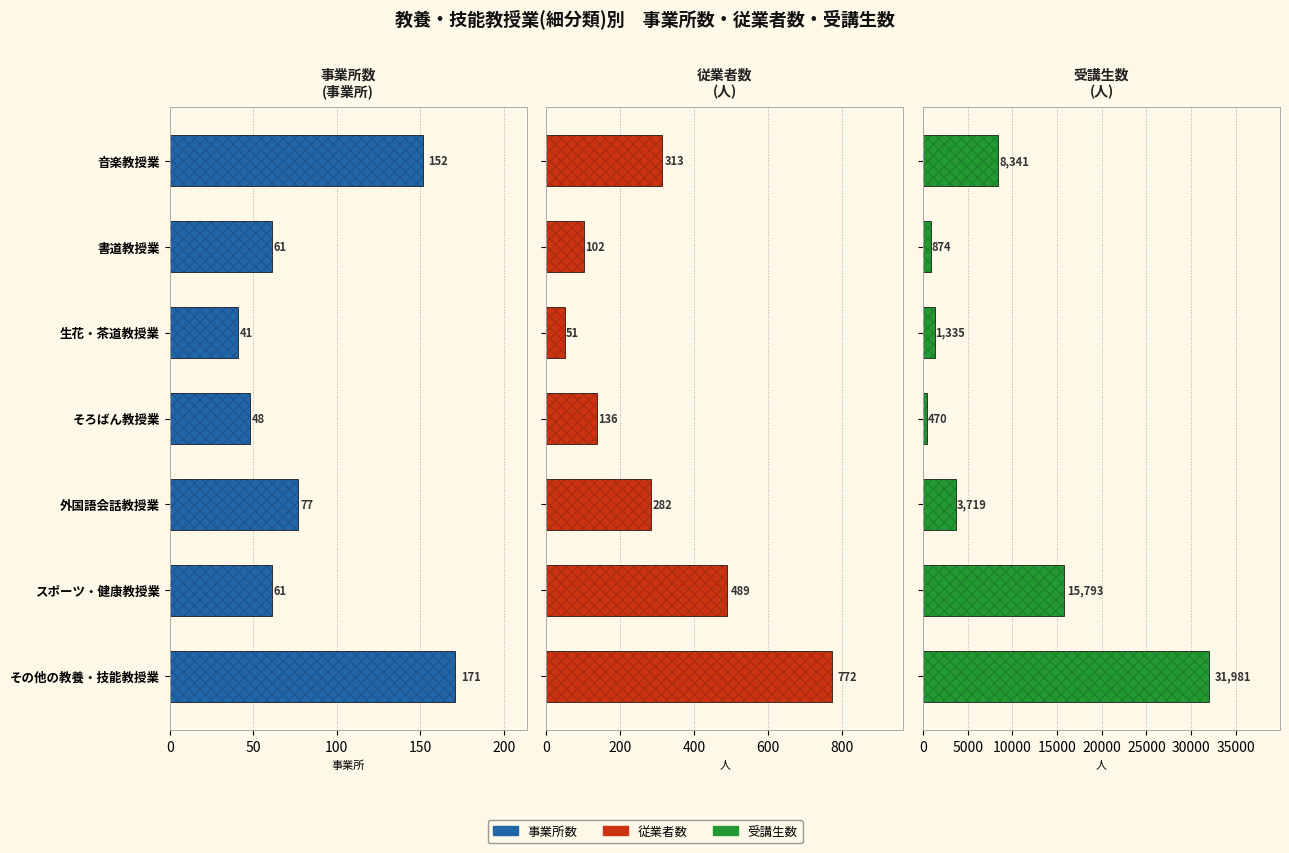

What is the average value of the 事業所数 series?

87